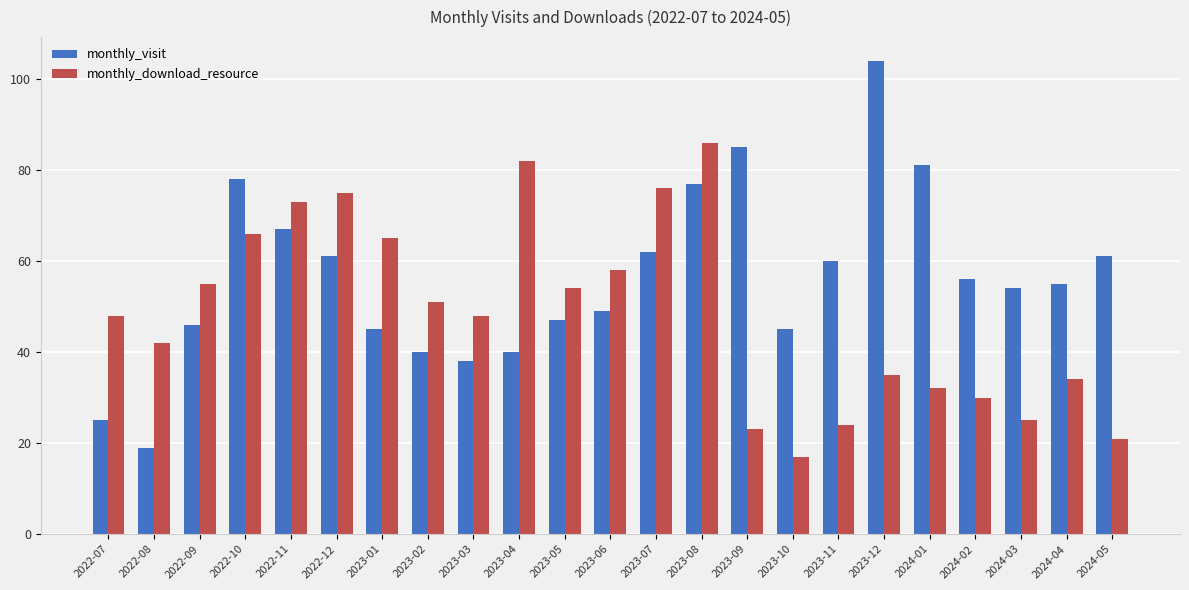

What is the difference between the second highest and minimum values in the monthly_download_resource series?

65